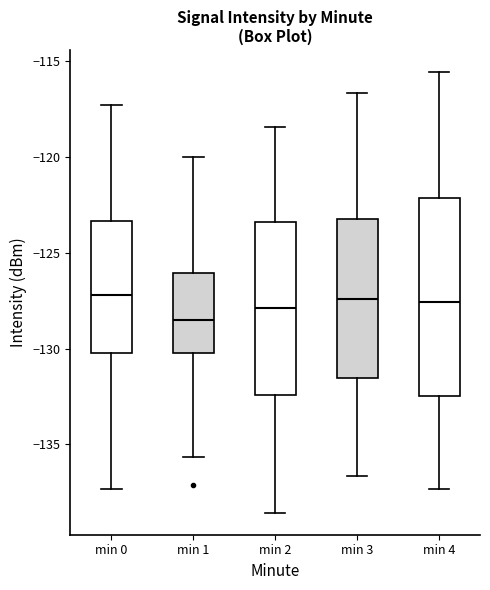

Where does the median line of the box for min 0 sit on the y-axis? The values are not printed on the chart, so give them approximately, as read against the axis.

-127.0